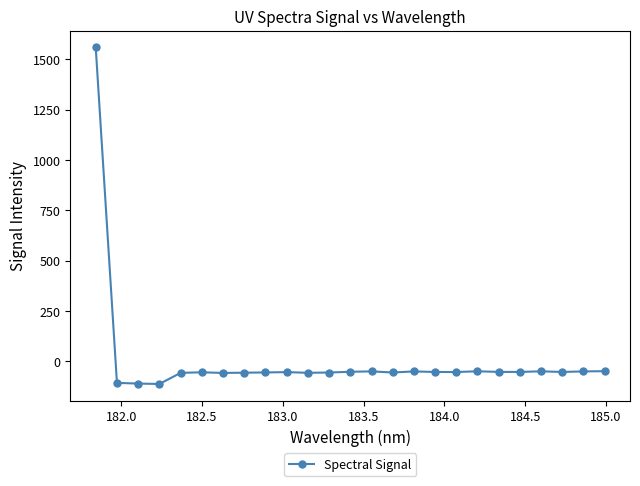

What is the value of the 10th point from the left?

-53.7